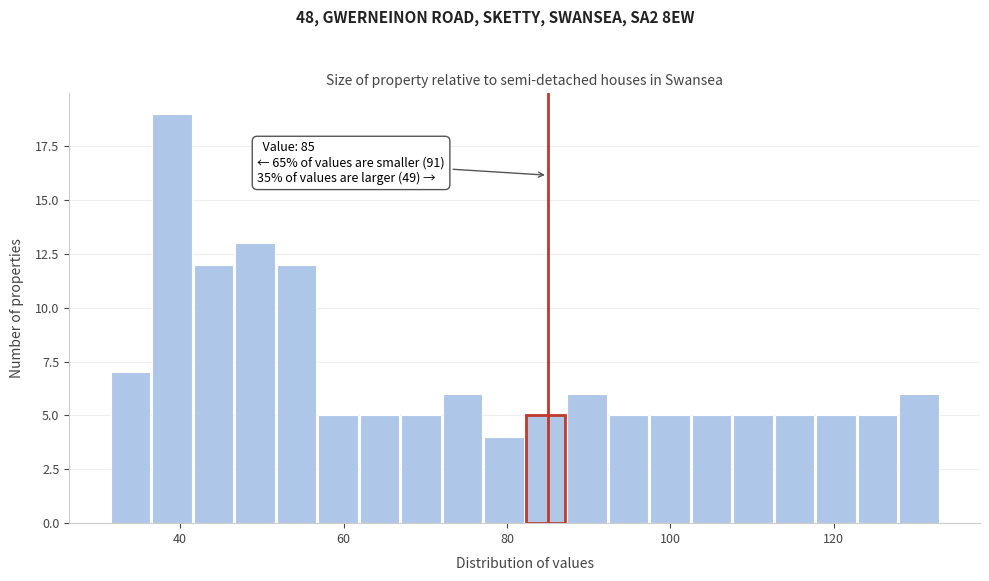

Around what value on the x-axis is the tallest bar? Give the approximate position of its centre, as read against the axis.

38